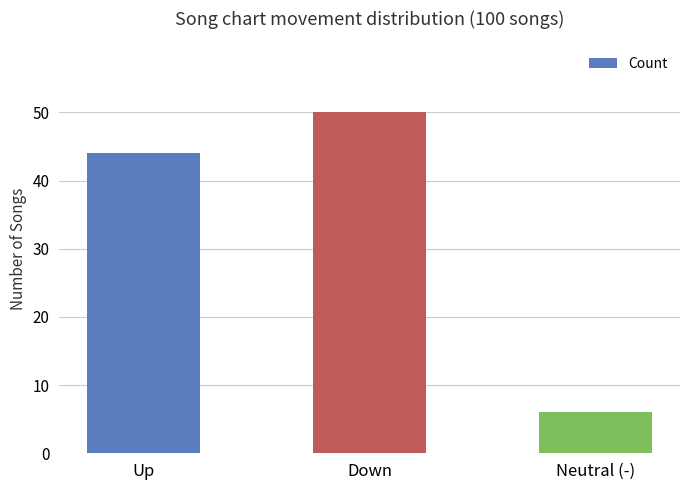

What is the label of the 1st bar from the left?

Up